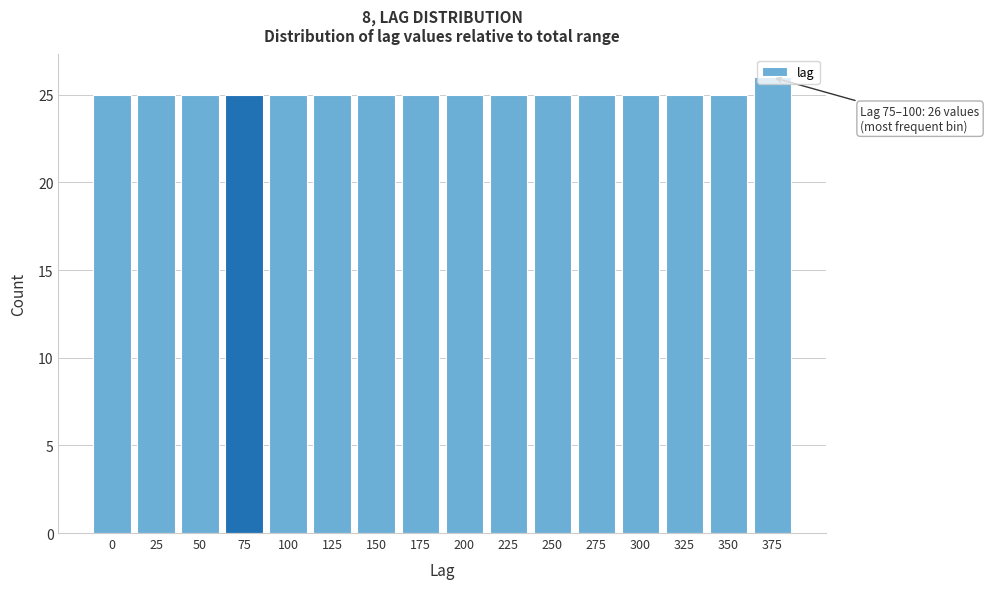

What is the value of the 1st bar from the left?

25